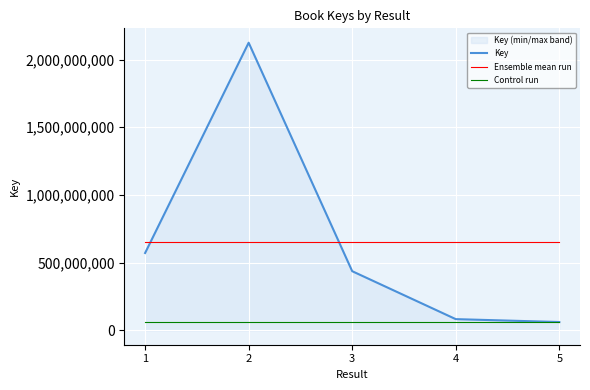

What is the maximum value shown in the chart?

2124146901.0